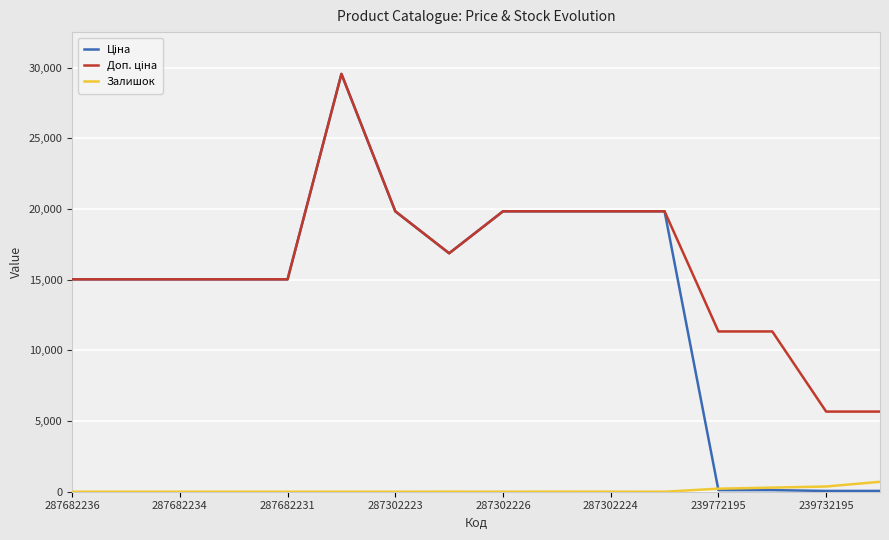

What is the maximum value for Залишок?

702.0